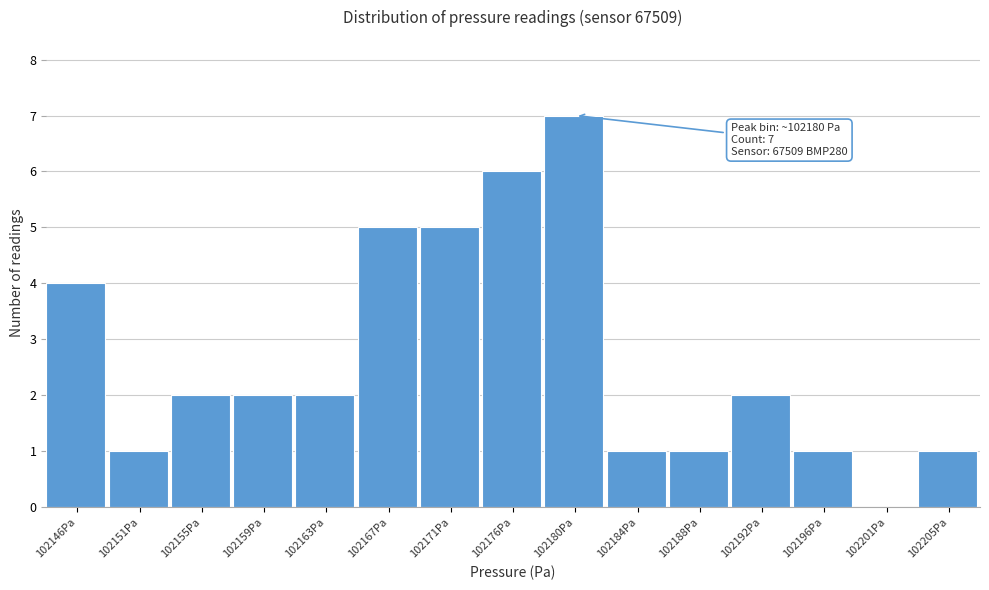

Reading right to left, list all the values displayed in this chart.

102205Pa=1	102201Pa=0	102196Pa=1	102192Pa=2	102188Pa=1	102184Pa=1	102180Pa=7	102176Pa=6	102171Pa=5	102167Pa=5	102163Pa=2	102159Pa=2	102155Pa=2	102151Pa=1	102146Pa=4